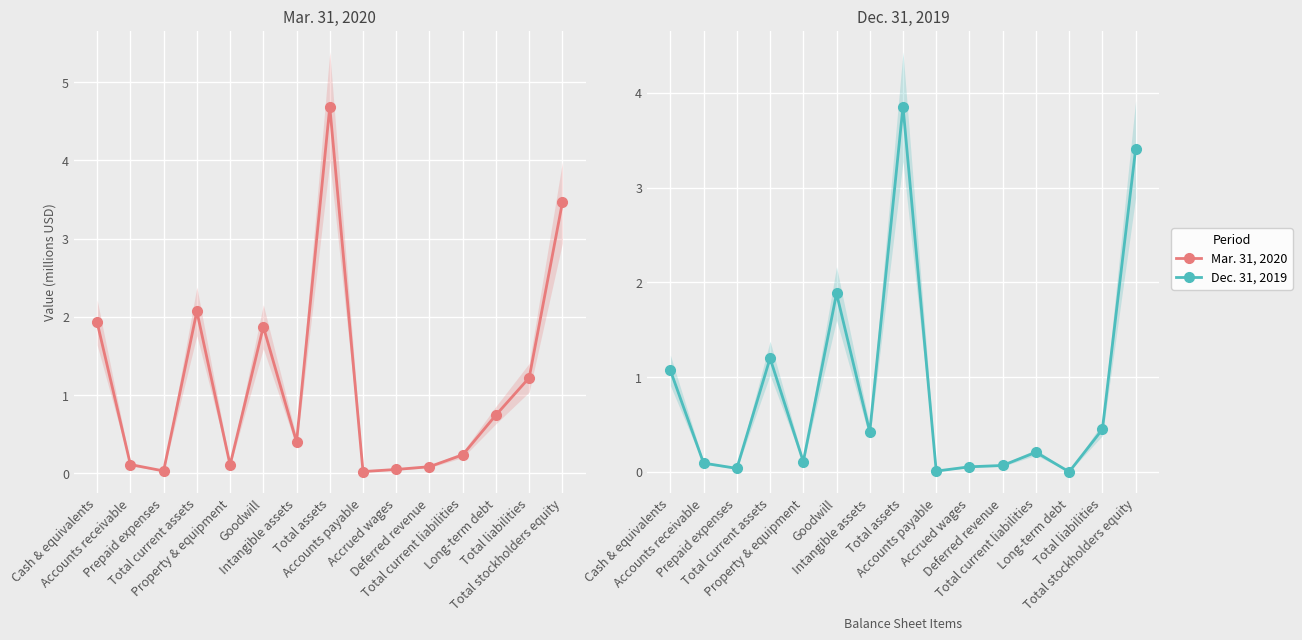

At which category is the sum across all series the highest?

Total assets